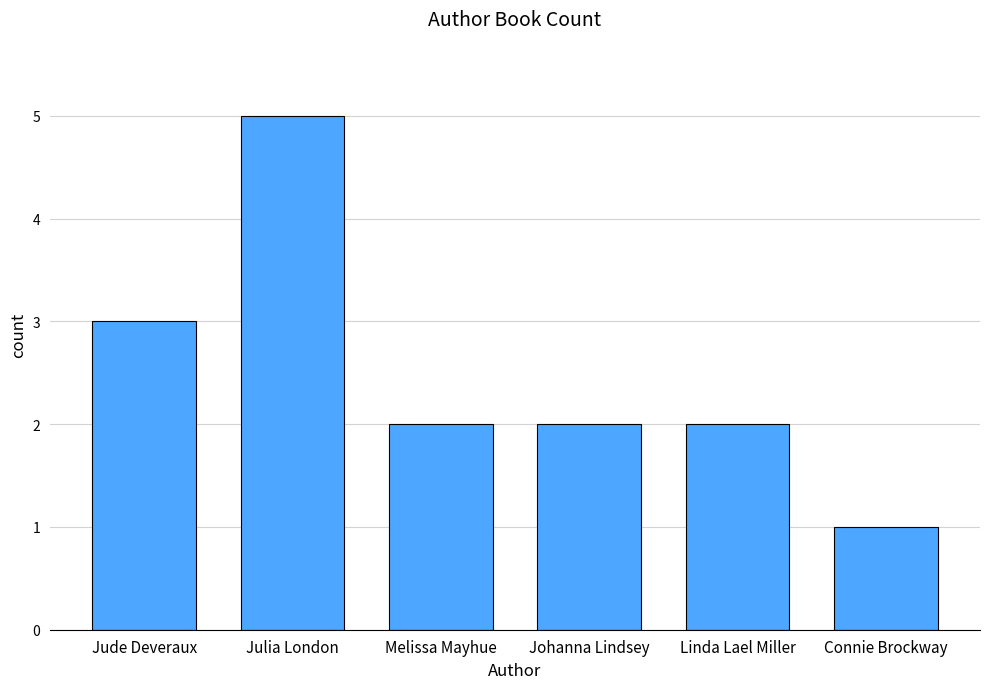

What is the minimum value shown in the chart?

1